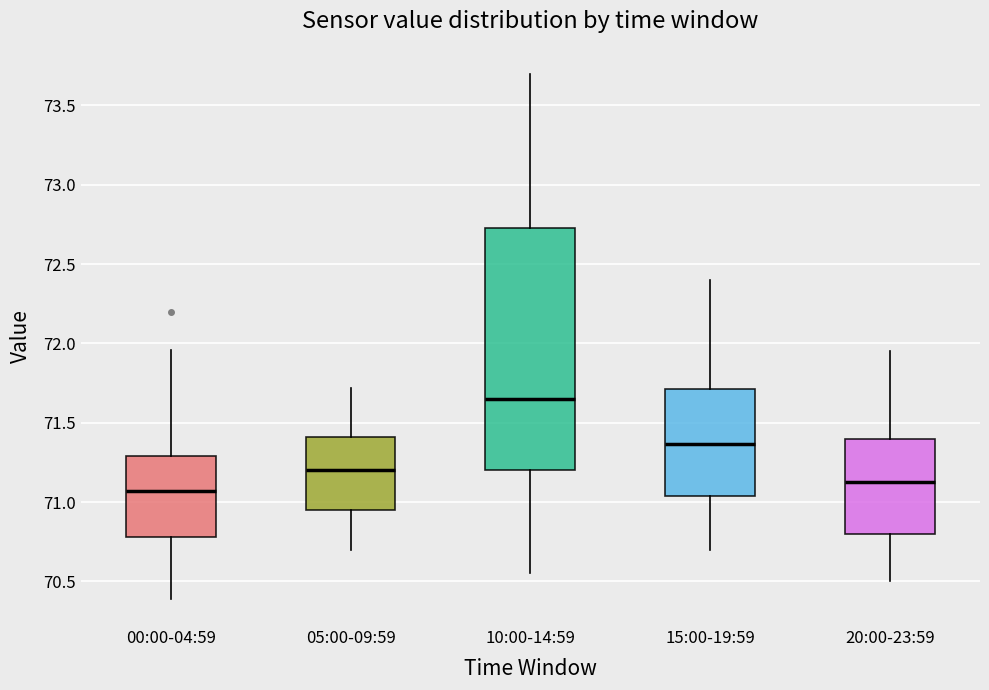

Which box's median line is the lowest?

00:00-04:59